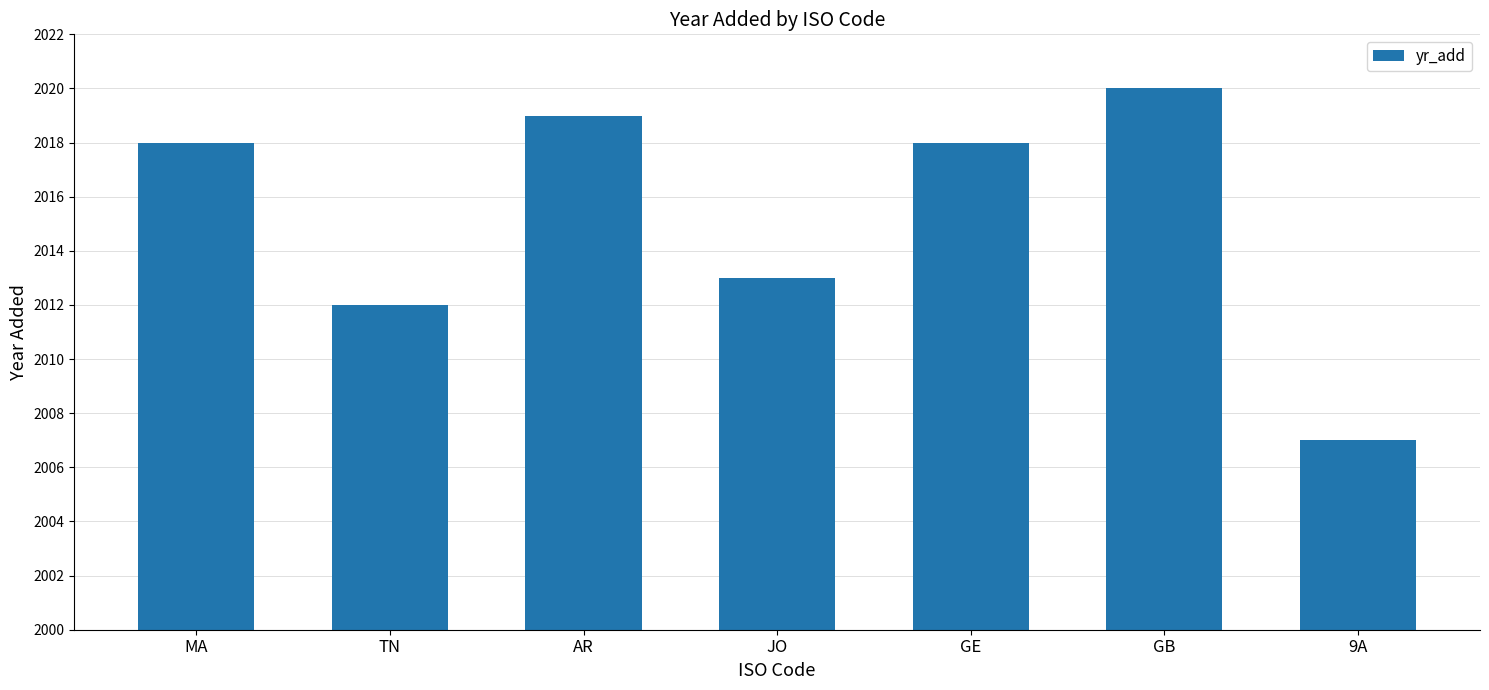

Reading left to right, transcribe all the data shown in this chart.

2018	2012	2019	2013	2018	2020	2007